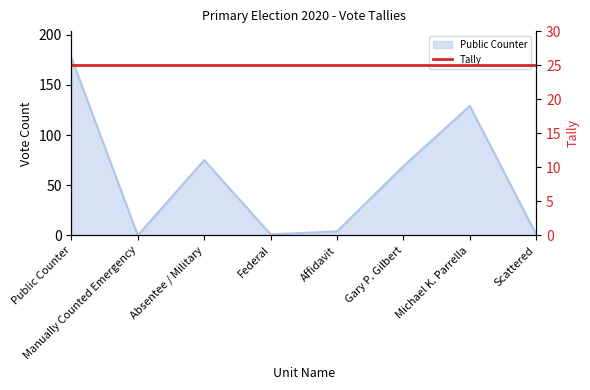

How many points are lower than both their immediate neighbors (excluding endpoints)?

2